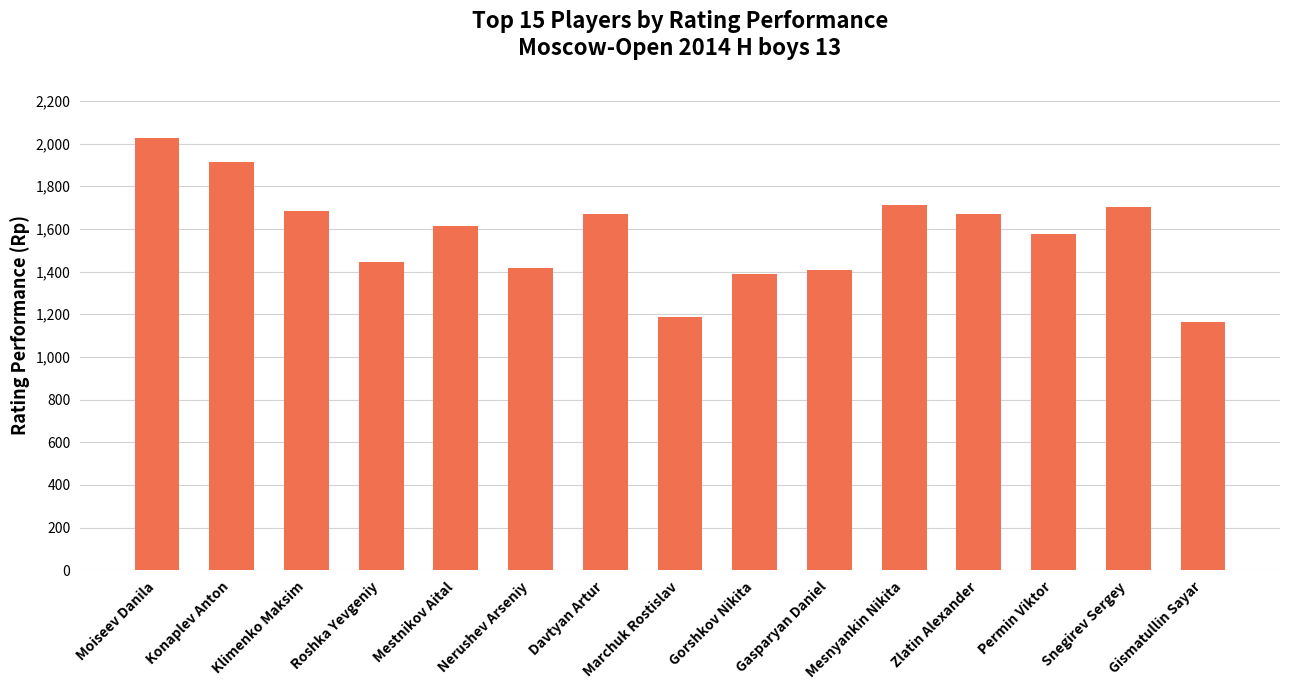

What is the greatest value displayed?

2027